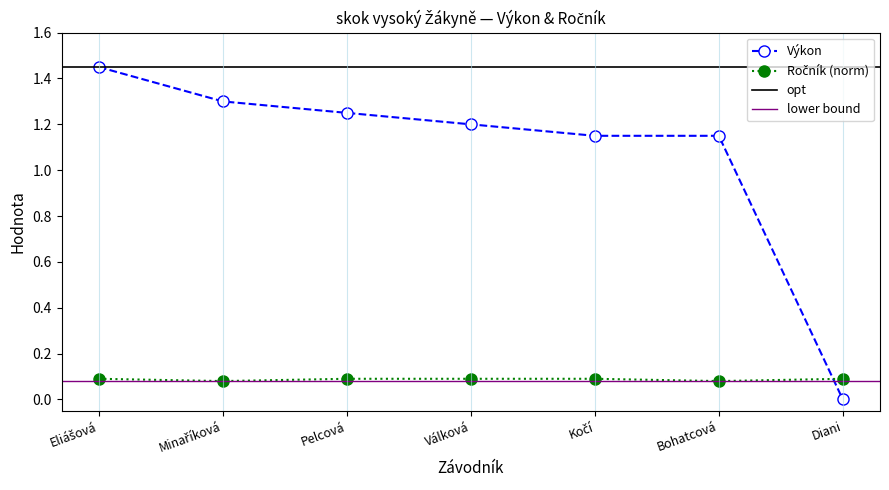

How many categories are shown in the chart?

7